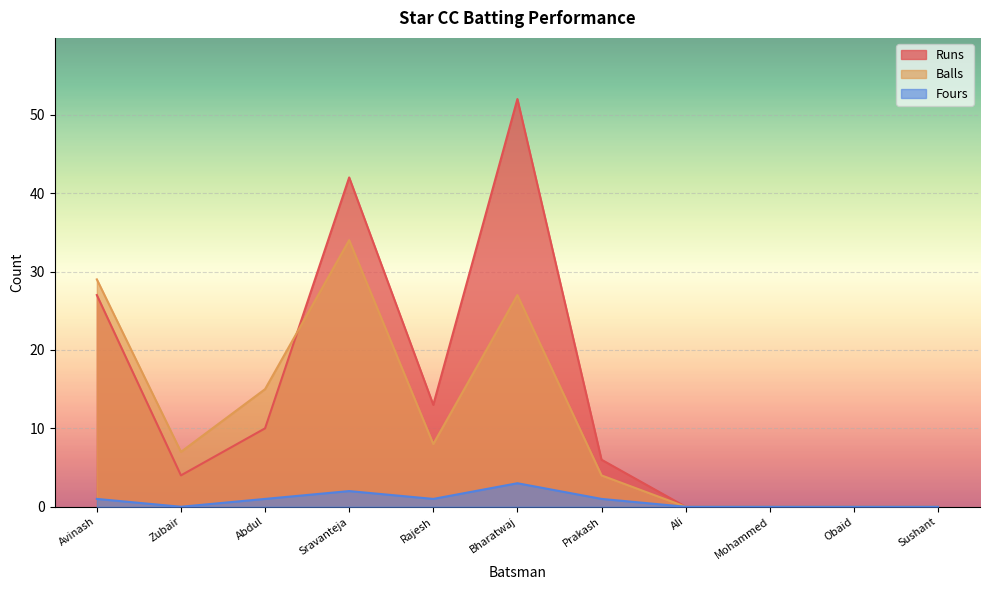

Count the number of data series in this chart.

3